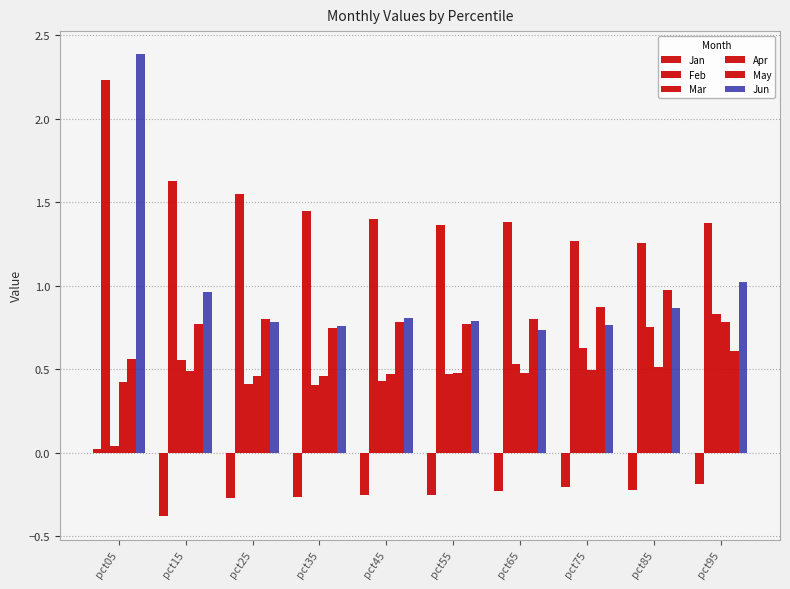

Between pct75 and pct95, which series saw the biggest shift?

Apr